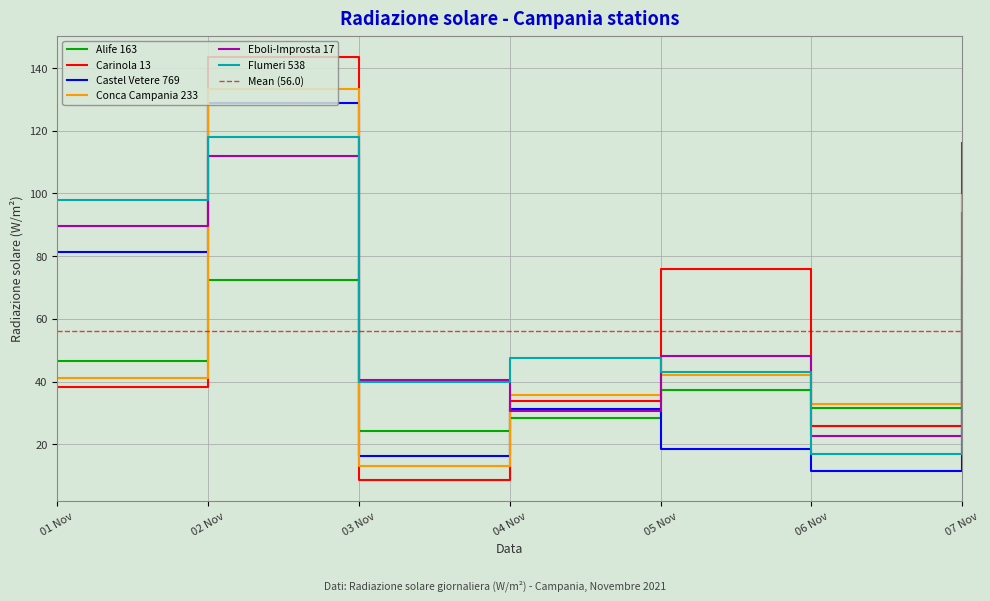

What is the minimum value for Alife 163?

24.1